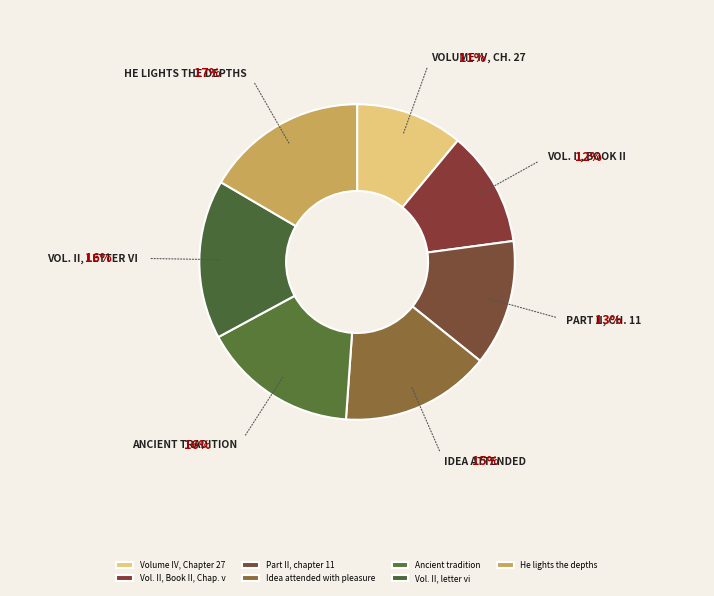

Rank the categories by value from lowest to highest.

Volume IV, Chapter 27, Vol. II, Book II, Chap. v, Part II, chapter 11, Idea attended with pleasure, Ancient tradition, Vol. II, letter vi, He lights the depths